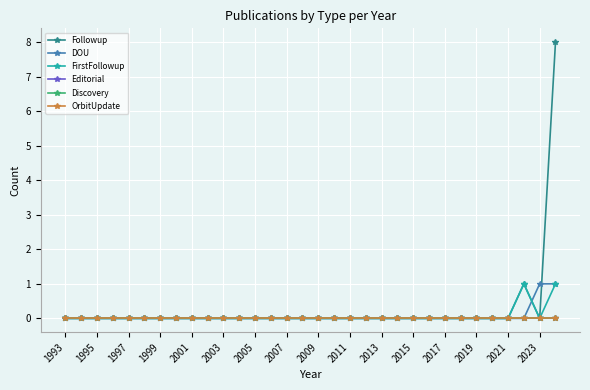

Does the chart have visible grid lines?

Yes